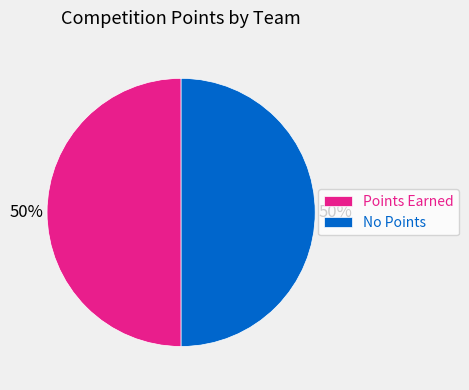

To the nearest percent, what is the combined percentage of Points Earned and No Points?

100%